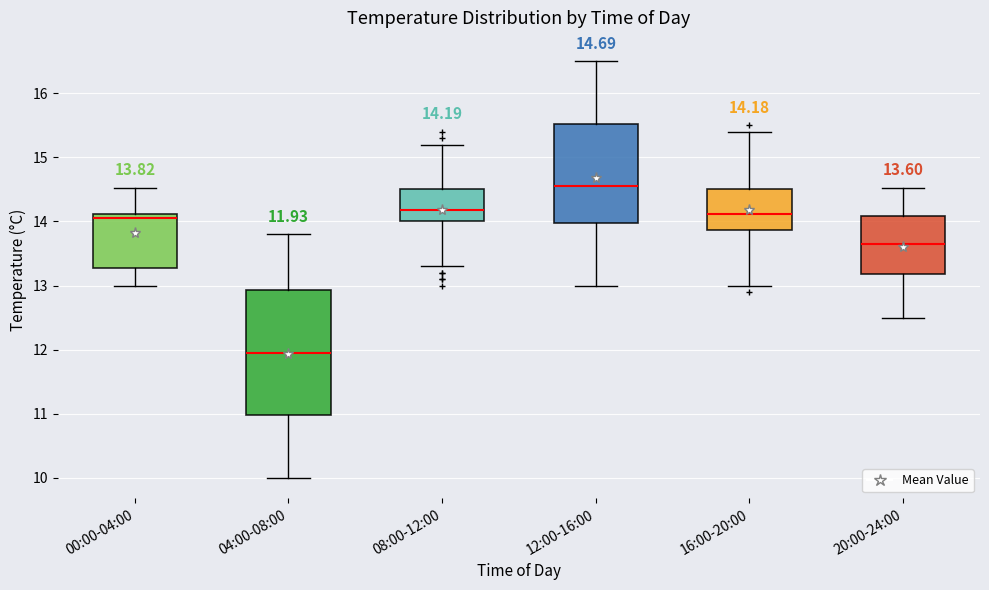

Comparing the boxes themselves (not the whiskers), which one is the tallest?

04:00-08:00